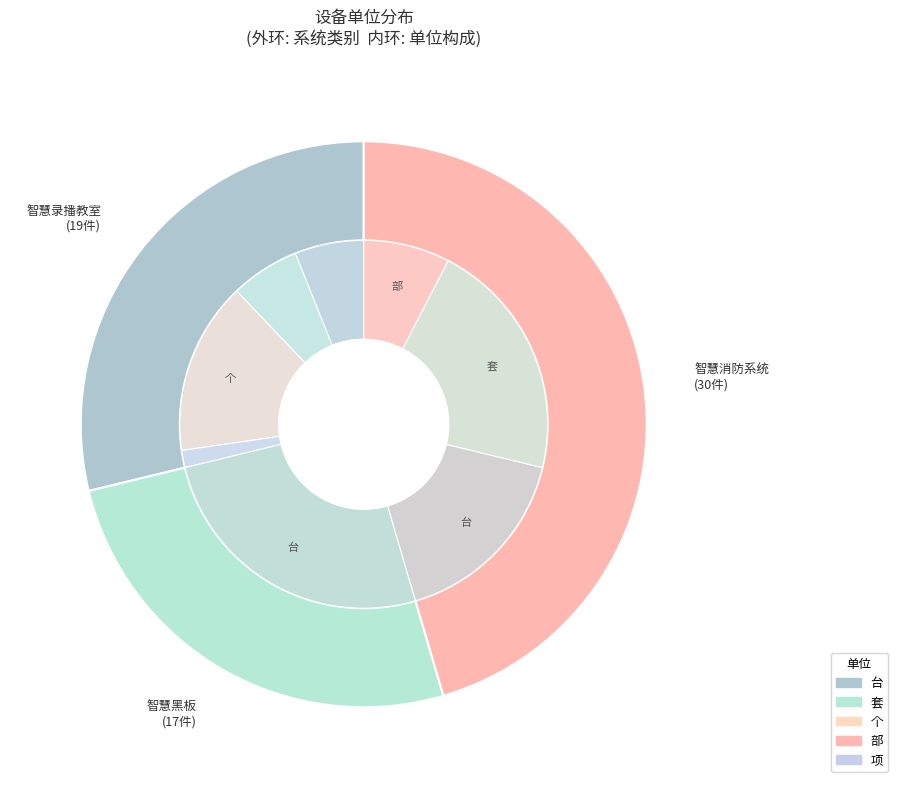

Is there any slice that represents more than half of the pie?

No